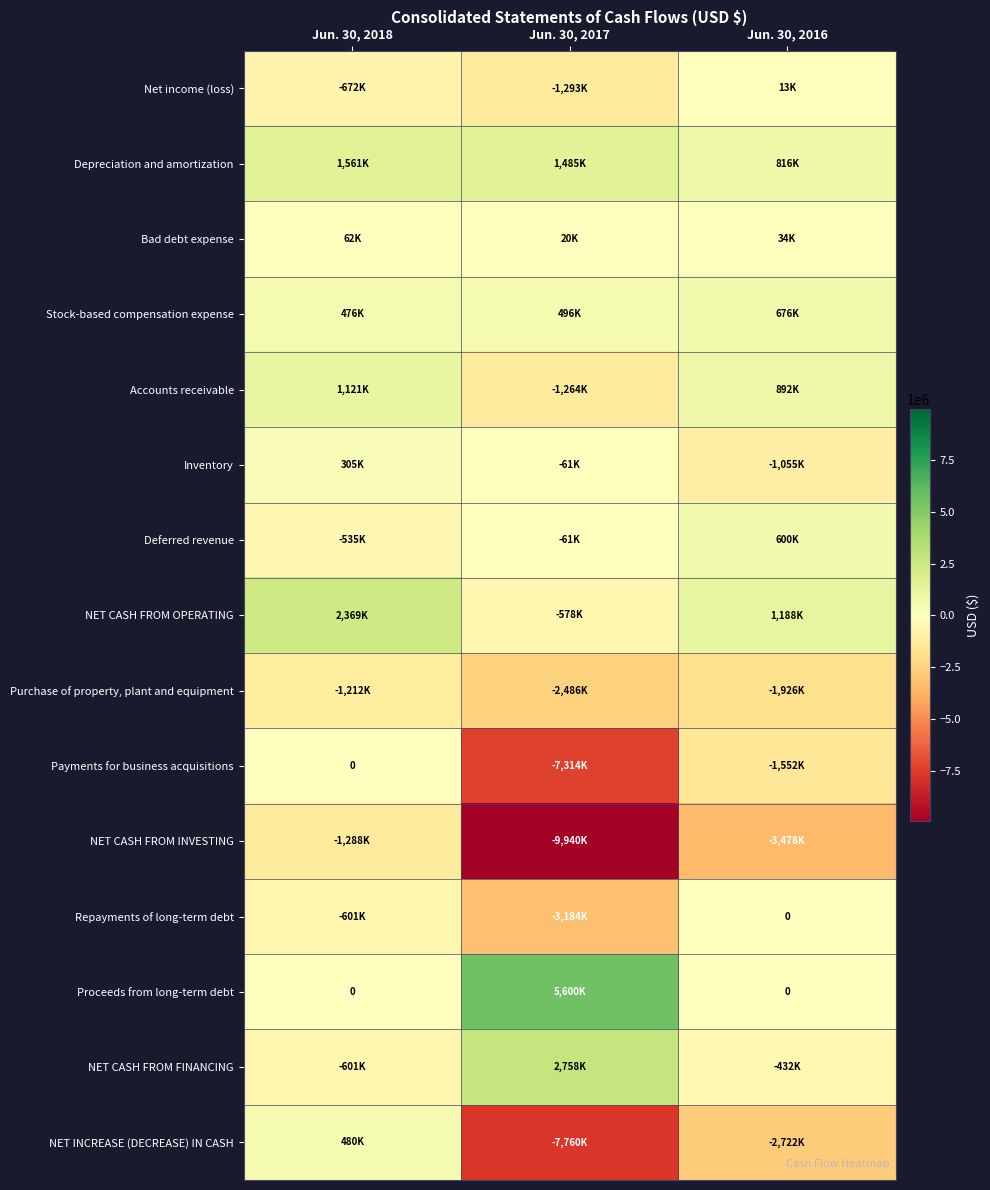

How many Purchase of property, plant and equipment values are between -2486000 and -1212000?

3